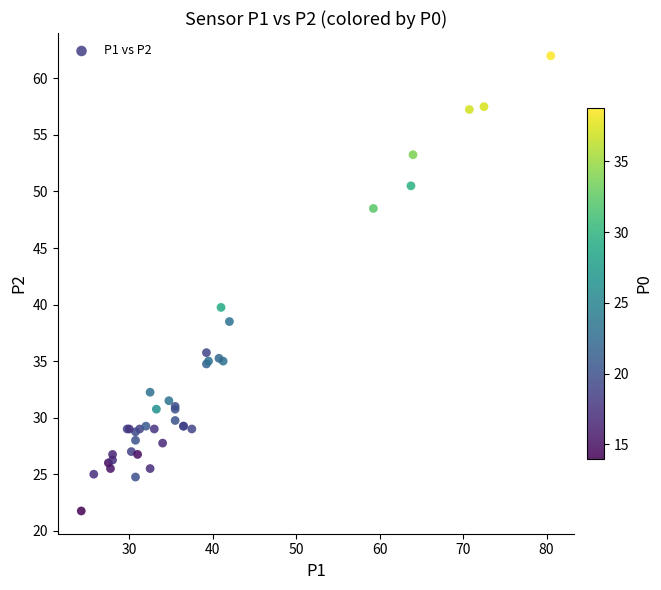

What Y value in the scatter plot is closest to 41?

39.8